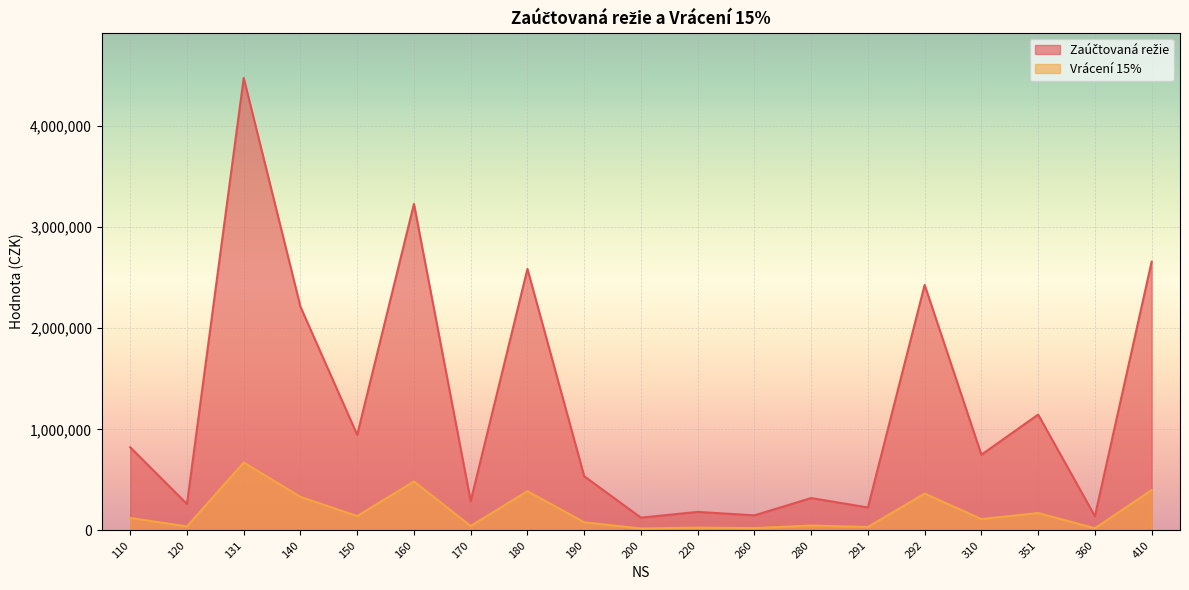

What is the difference between the Zaúčtovaná režie values at 180 and 310?

1838524.0